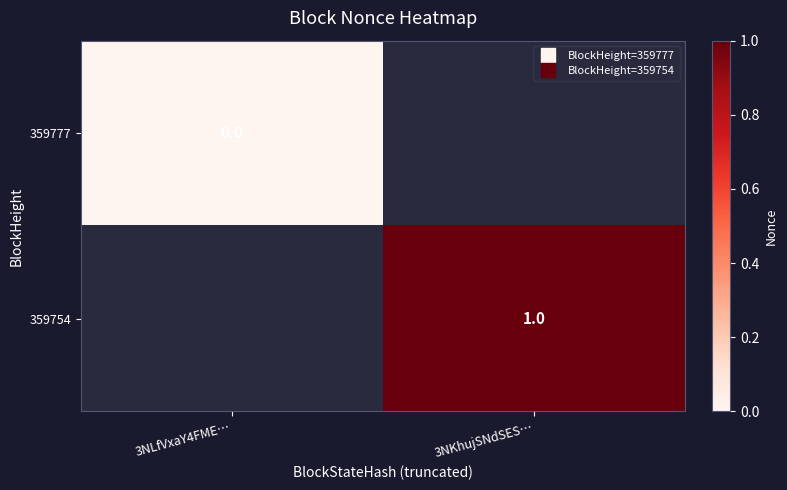

Which series has the largest range (max minus min)?

359777